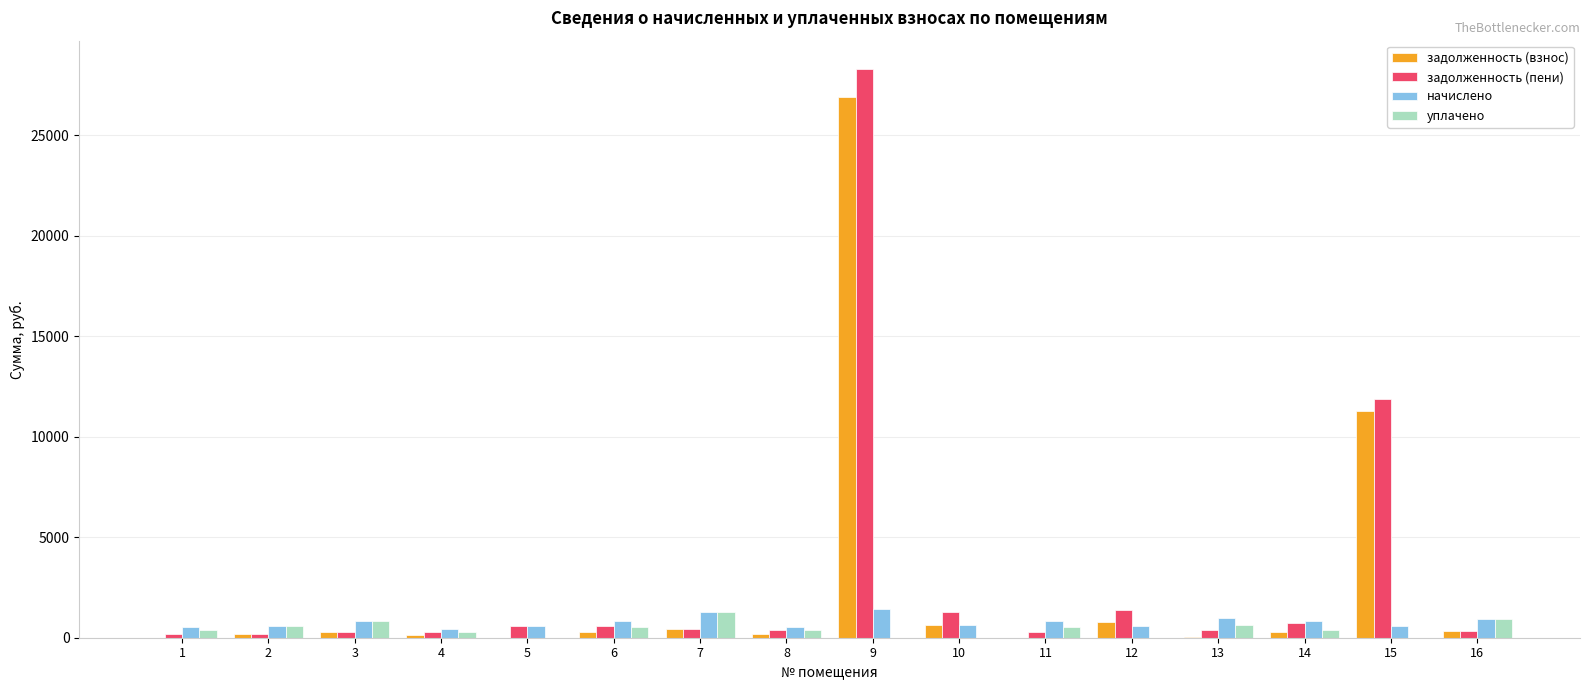

What is the sum of the начислено values at 4 and 5?

995.1